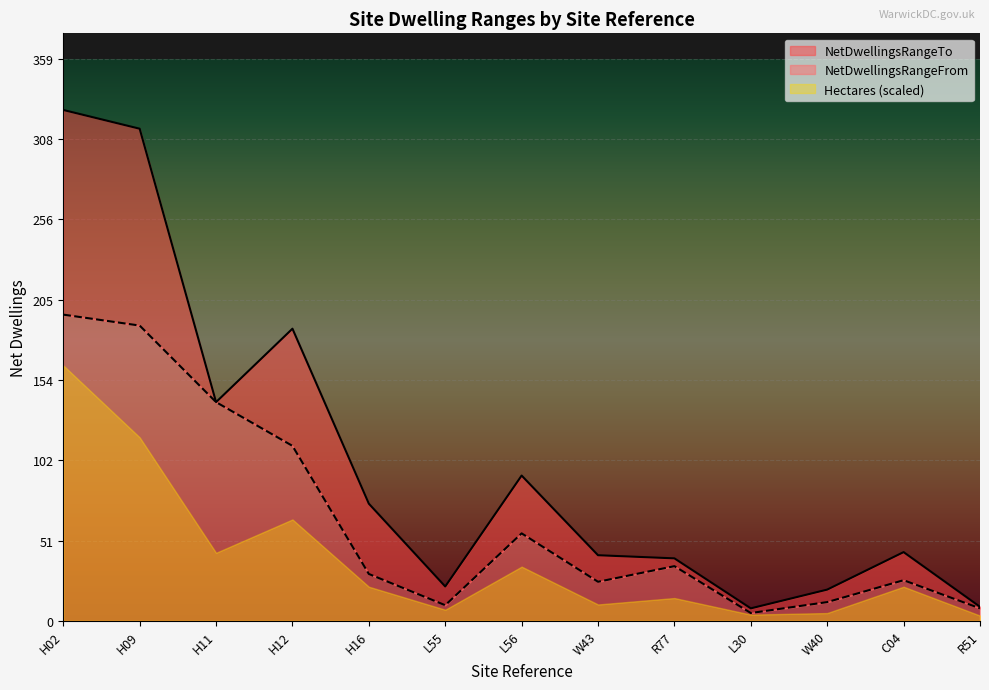

How many interior local peaks does the NetDwellingsRangeTo series have?

3